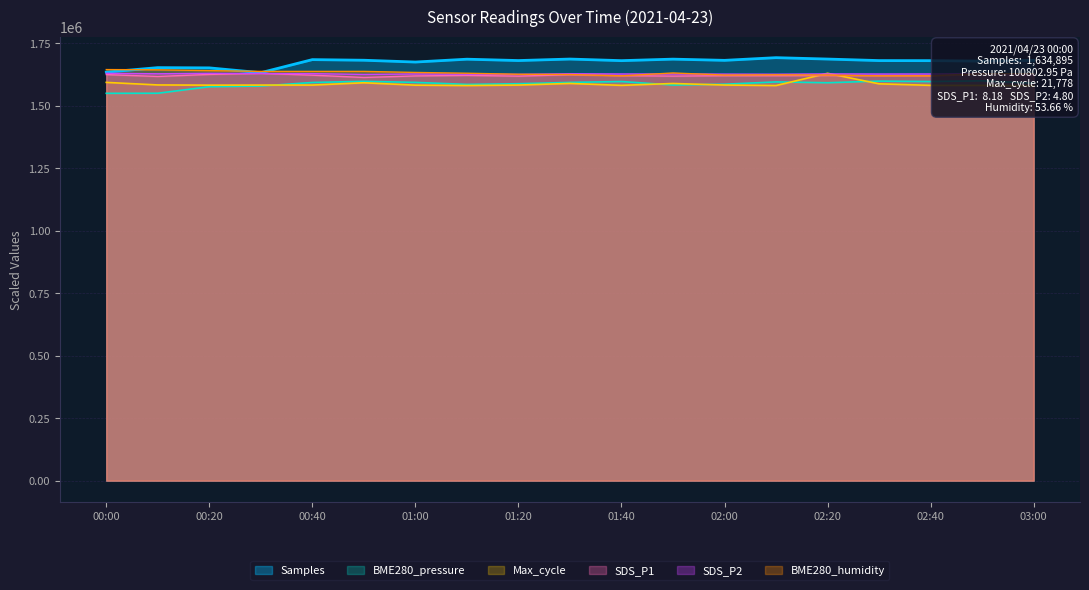

What is the value of the SDS_P1 point at the 12th from the left?

1618944.2